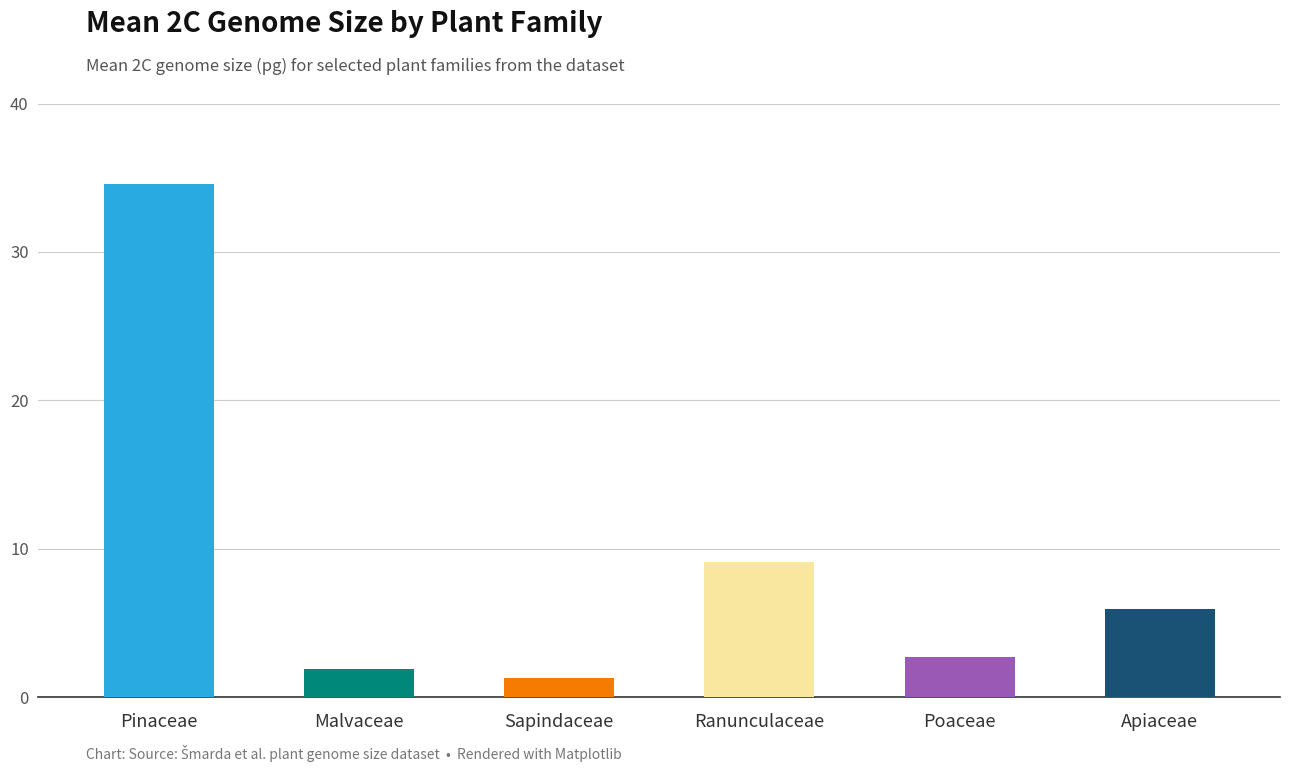

Which has a higher value, Pinaceae or Sapindaceae?

Pinaceae